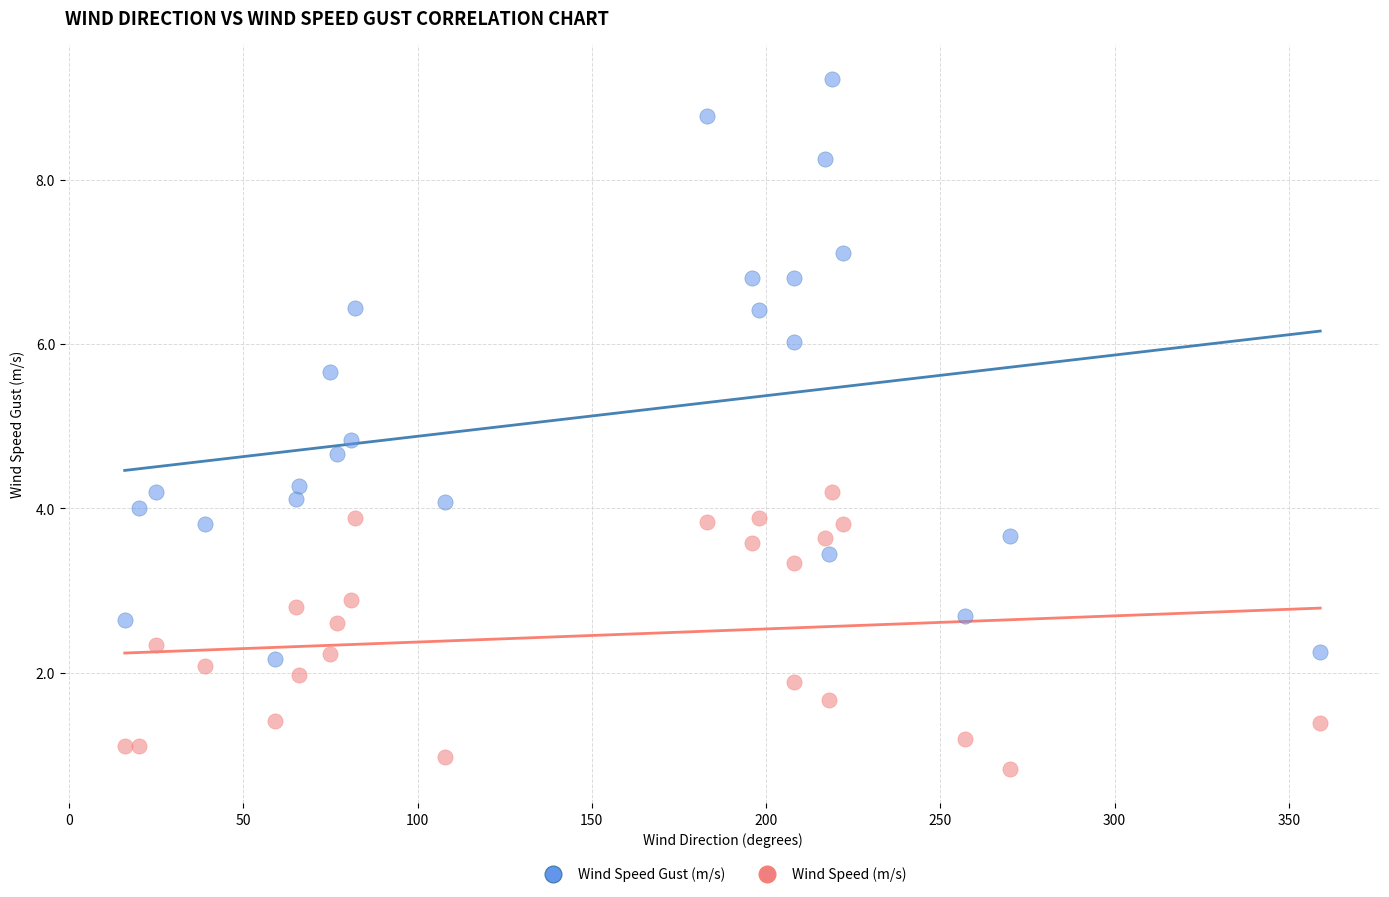

Across all data points, what is the range of Y values (max minus min)?

8.4